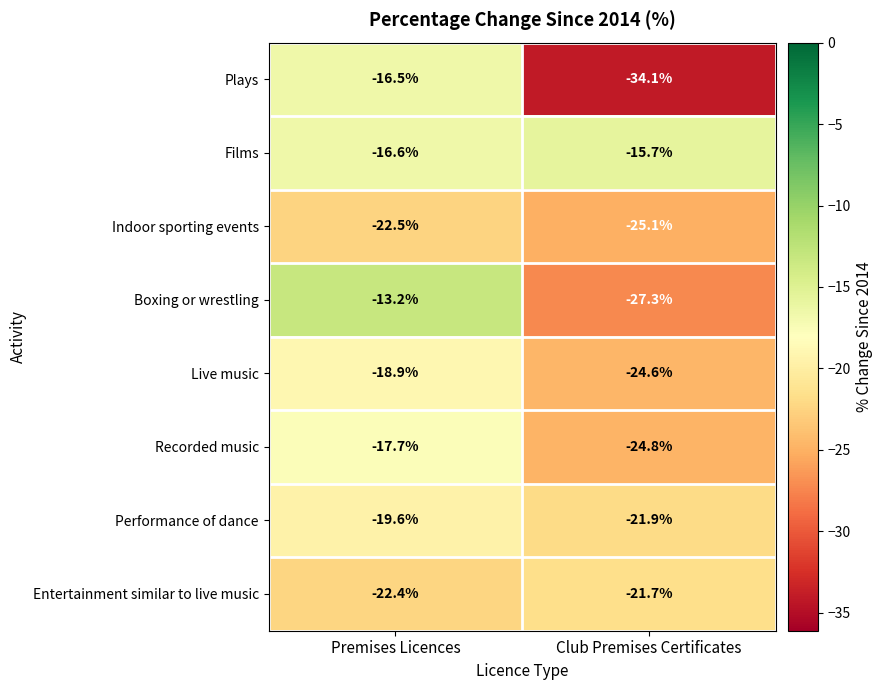

Which category has the lowest value across all series?

Club Premises Certificates